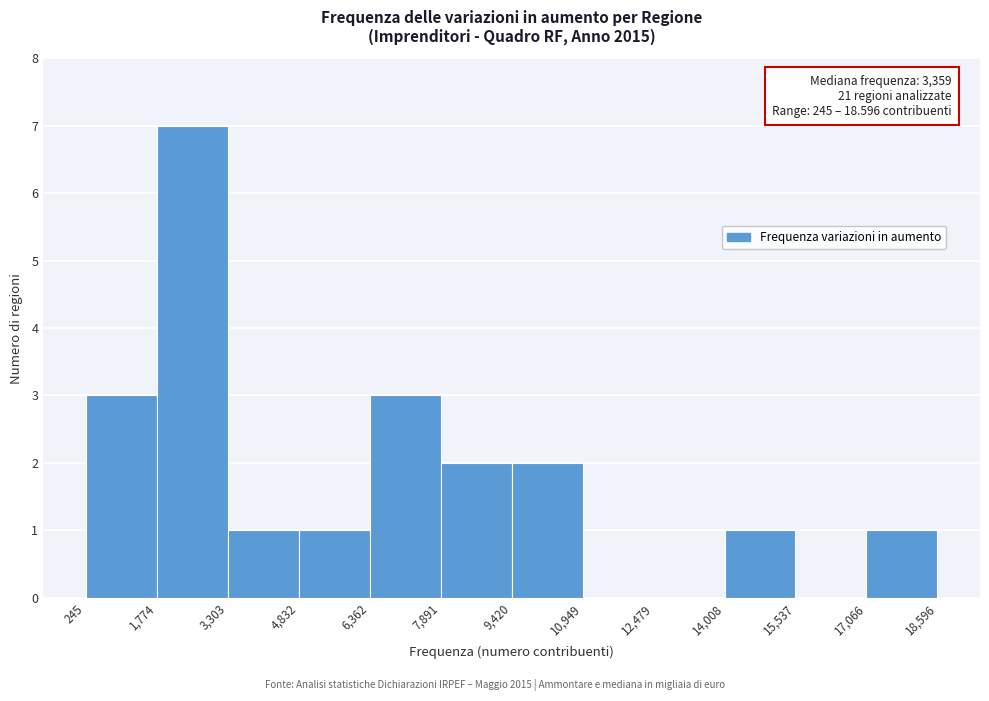

Over which range of the x-axis is the bar tallest?

1,774 to 3,303